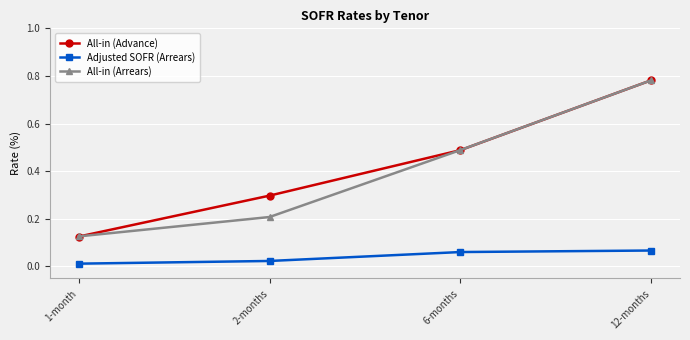

True or false: All-in (Arrears) has more than 0 points higher than both neighbors.

False